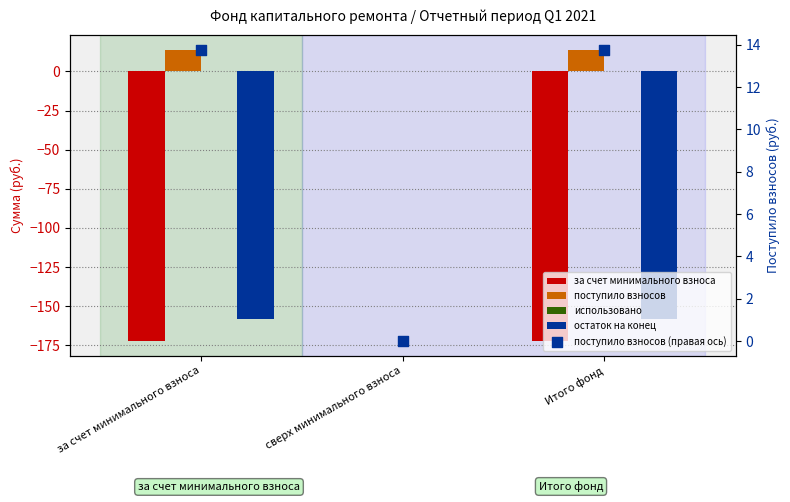

Is the value of использовано at Итого фонд greater than the value of за счет минимального взноса at сверх минимального взноса?

No